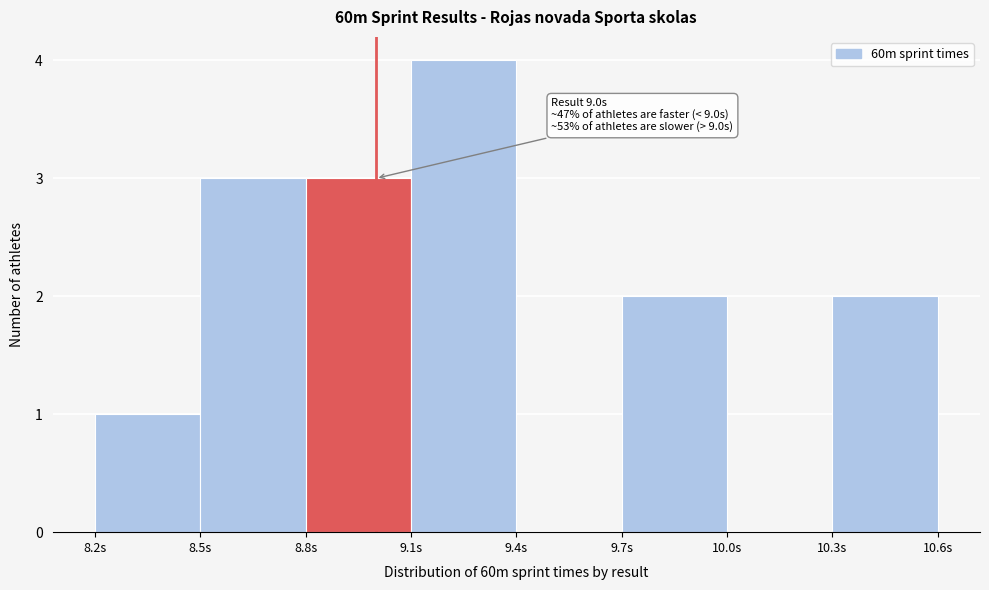

Over which range of the x-axis is the bar tallest?

9.1 to 9.4